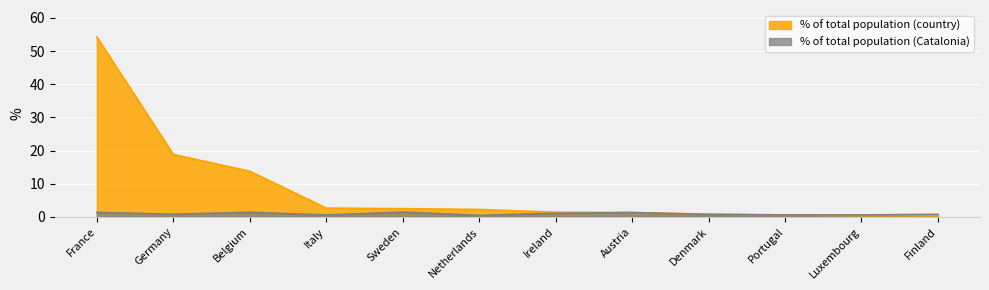

Reading left to right, transcribe all the data shown in this chart.

% of total population (country): France=54.2	Germany=18.8	Belgium=13.8	Italy=2.6	Sweden=2.5	Netherlands=2.2	Ireland=1.4	Austria=1.3	Denmark=0.8	Portugal=0.6	Luxembourg=0.4	Finland=0.3
% of total population (Catalonia): France=1.4	Germany=0.8	Belgium=1.4	Italy=0.6	Sweden=1.4	Netherlands=0.5	Ireland=1.1	Austria=1.3	Denmark=0.7	Portugal=0.6	Luxembourg=0.6	Finland=0.8